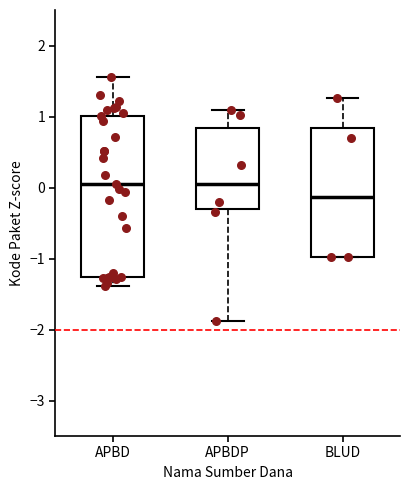

Reading left to right, read every box against the y-axis: the position of its median line, the range the box covers, and the ends of its whiskers. The values are not printed on the chart, so give them approximately, as read against the axis.

APBD: median 0.1, box -1.3 to 1.0, whiskers -1.4 to 1.6
APBDP: median 0.1, box -0.3 to 0.8, whiskers -1.9 to 1.1
BLUD: median -0.1, box -1.0 to 0.8, whiskers -1.0 to 1.3